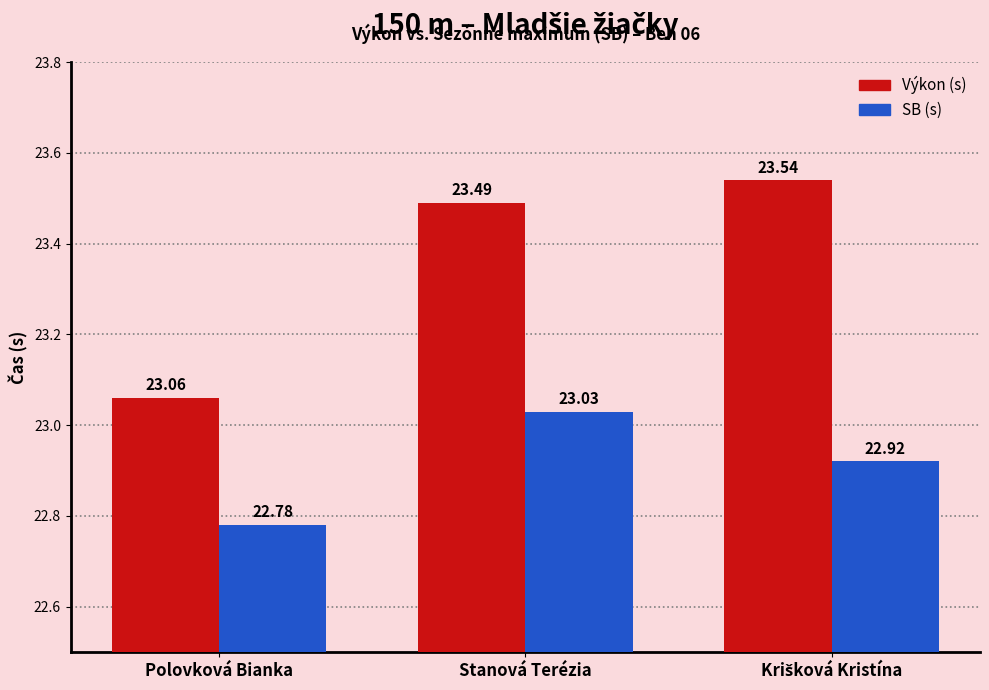

How many bars are there in each group?

2